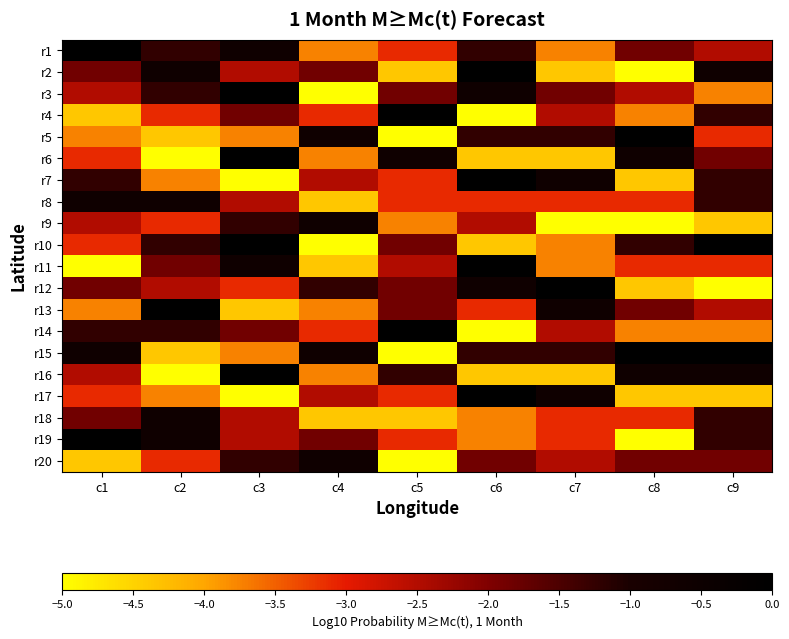

Reading left to right, transcribe all the data shown in this chart.

r1: c1=0.0	c2=-1.2	c3=-0.6	c4=-3.8	c5=-3.1	c6=-1.2	c7=-3.8	c8=-1.9	c9=-2.5
r2: c1=-1.9	c2=-0.6	c3=-2.5	c4=-1.9	c5=-4.4	c6=0.0	c7=-4.4	c8=-5.0	c9=-0.6
r3: c1=-2.5	c2=-1.2	c3=0.0	c4=-5.0	c5=-1.9	c6=-0.6	c7=-1.9	c8=-2.5	c9=-3.8
r4: c1=-4.4	c2=-3.1	c3=-1.9	c4=-3.1	c5=0.0	c6=-5.0	c7=-2.5	c8=-3.8	c9=-1.2
r5: c1=-3.8	c2=-4.4	c3=-3.8	c4=-0.6	c5=-5.0	c6=-1.2	c7=-1.2	c8=0.0	c9=-3.1
r6: c1=-3.1	c2=-5.0	c3=0.0	c4=-3.8	c5=-0.6	c6=-4.4	c7=-4.4	c8=-0.6	c9=-1.9
r7: c1=-1.2	c2=-3.8	c3=-5.0	c4=-2.5	c5=-3.1	c6=0.0	c7=-0.6	c8=-4.4	c9=-1.2
r8: c1=-0.6	c2=-0.6	c3=-2.5	c4=-4.4	c5=-3.1	c6=-3.1	c7=-3.1	c8=-3.1	c9=-1.2
r9: c1=-2.5	c2=-3.1	c3=-1.2	c4=-0.6	c5=-3.8	c6=-2.5	c7=-5.0	c8=-5.0	c9=-4.4
r10: c1=-3.1	c2=-1.2	c3=0.0	c4=-5.0	c5=-1.9	c6=-4.4	c7=-3.8	c8=-1.2	c9=0.0
r11: c1=-5.0	c2=-1.9	c3=-0.6	c4=-4.4	c5=-2.5	c6=0.0	c7=-3.8	c8=-3.1	c9=-3.1
r12: c1=-1.9	c2=-2.5	c3=-3.1	c4=-1.2	c5=-1.9	c6=-0.6	c7=0.0	c8=-4.4	c9=-5.0
r13: c1=-3.8	c2=0.0	c3=-4.4	c4=-3.8	c5=-1.9	c6=-3.1	c7=-0.6	c8=-1.9	c9=-2.5
r14: c1=-1.2	c2=-1.2	c3=-1.9	c4=-3.1	c5=0.0	c6=-5.0	c7=-2.5	c8=-3.8	c9=-3.8
r15: c1=-0.6	c2=-4.4	c3=-3.8	c4=-0.6	c5=-5.0	c6=-1.2	c7=-1.2	c8=0.0	c9=0.0
r16: c1=-2.5	c2=-5.0	c3=0.0	c4=-3.8	c5=-1.2	c6=-4.4	c7=-4.4	c8=-0.6	c9=-0.6
r17: c1=-3.1	c2=-3.8	c3=-5.0	c4=-2.5	c5=-3.1	c6=0.0	c7=-0.6	c8=-4.4	c9=-4.4
r18: c1=-1.9	c2=-0.6	c3=-2.5	c4=-4.4	c5=-4.4	c6=-3.8	c7=-3.1	c8=-3.1	c9=-1.2
r19: c1=0.0	c2=-0.6	c3=-2.5	c4=-1.9	c5=-3.1	c6=-3.8	c7=-3.1	c8=-5.0	c9=-1.2
r20: c1=-4.4	c2=-3.1	c3=-1.2	c4=-0.6	c5=-5.0	c6=-1.9	c7=-2.5	c8=-1.9	c9=-1.9